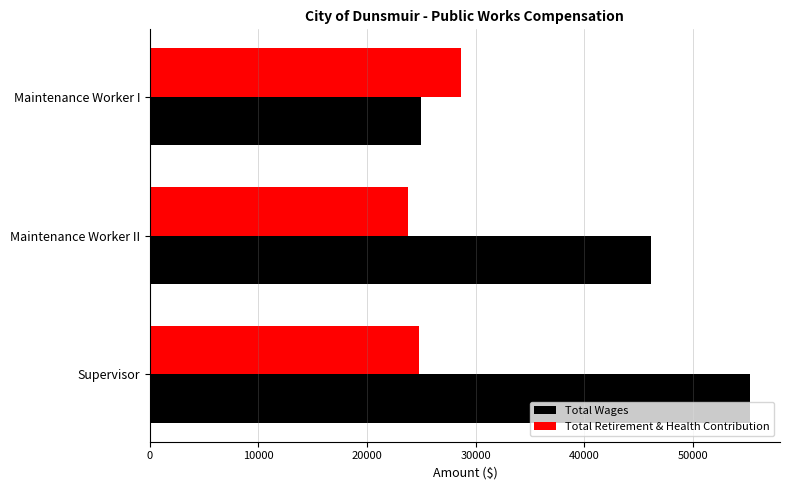

How many data points in Total Retirement & Health Contribution are less than 24807?

1